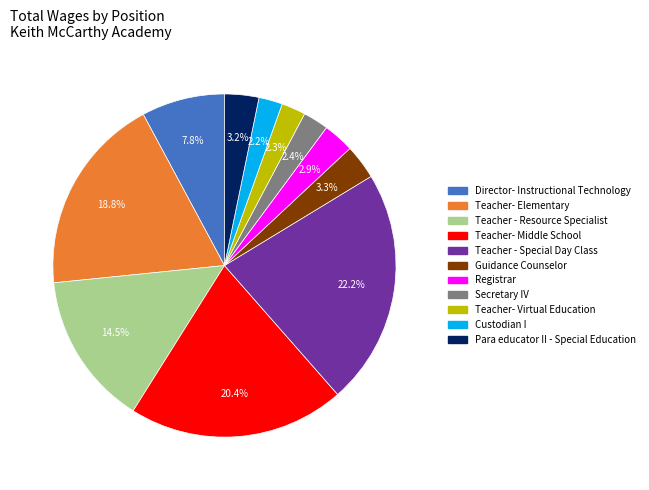

To the nearest percent, what percentage of the pie is Director- Instructional Technology?

8%